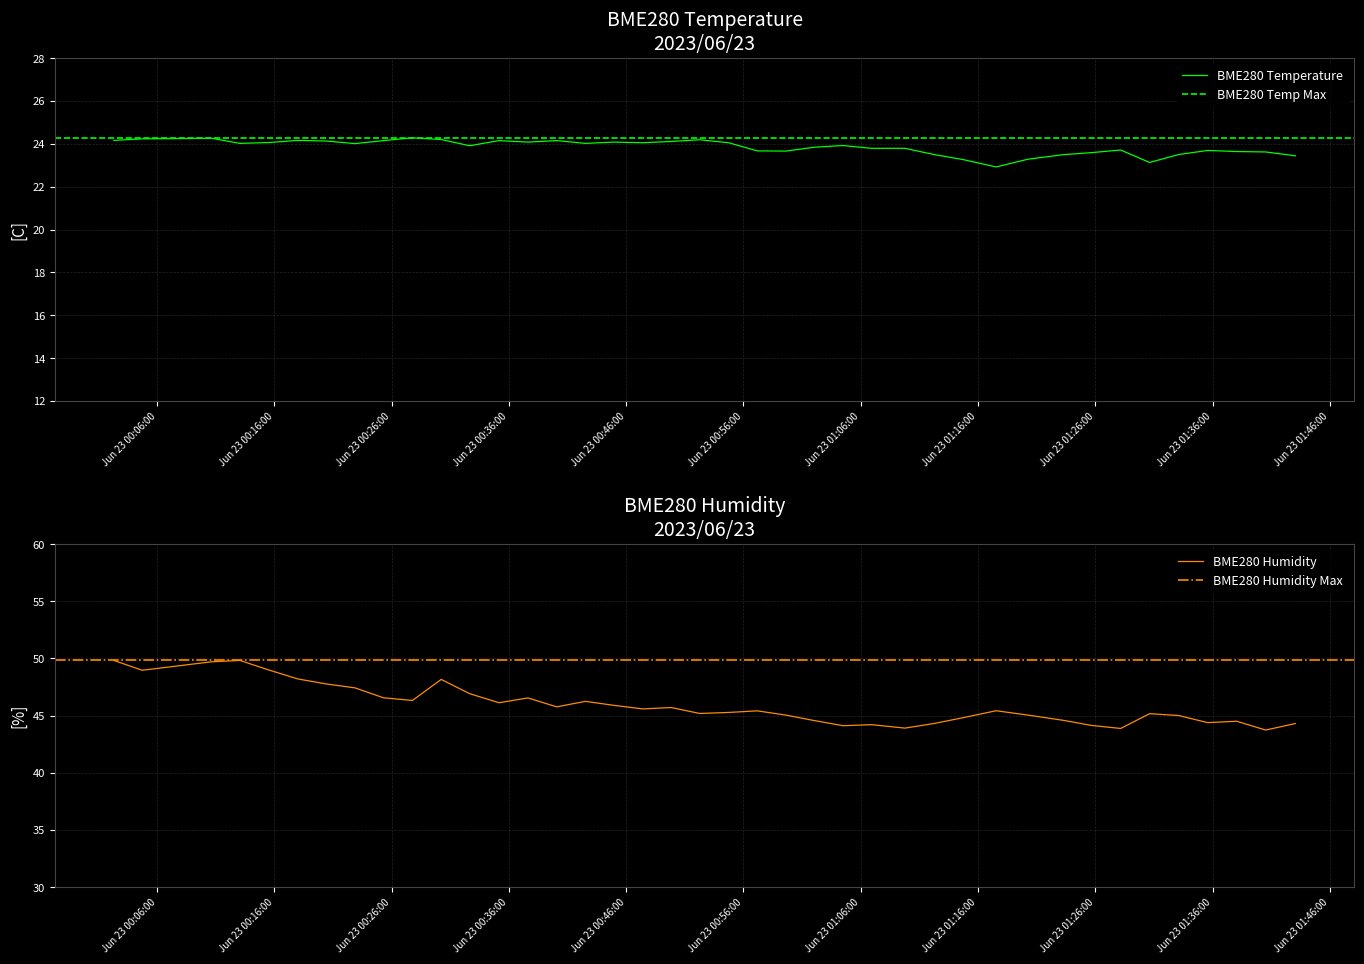

What is the minimum value for BME280 Temperature?

22.9